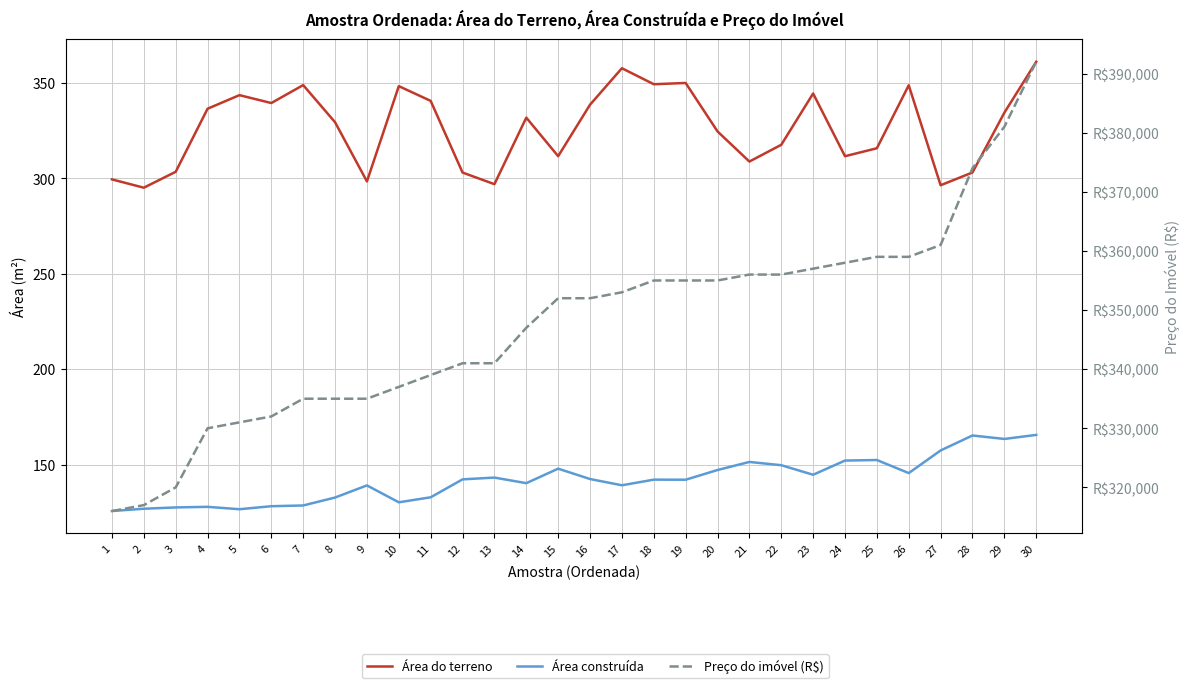

Reading left to right, transcribe all the data shown in this chart.

Área do terreno: 299.4	295.1	303.4	336.5	343.6	339.4	348.9	329.4	298.4	348.3	340.6	303.0	296.9	331.8	311.6	338.6	357.7	349.3	350.0	324.6	308.8	317.6	344.4	311.6	315.8	348.8	296.4	303.1	334.4	361.1
Área construída: 125.7	126.9	127.6	127.9	126.7	128.2	128.6	132.8	139.1	130.3	132.9	142.3	143.2	140.3	147.9	142.5	139.2	142.2	142.1	147.2	151.4	149.7	144.7	152.1	152.4	145.6	157.4	165.3	163.5	165.6
Preço do imóvel (R$): 316000.0	317000.0	320000.0	330000.0	331000.0	332000.0	335000.0	335000.0	335000.0	337000.0	339000.0	341000.0	341000.0	347000.0	352000.0	352000.0	353000.0	355000.0	355000.0	355000.0	356000.0	356000.0	357000.0	358000.0	359000.0	359000.0	361000.0	374000.0	381000.0	392000.0